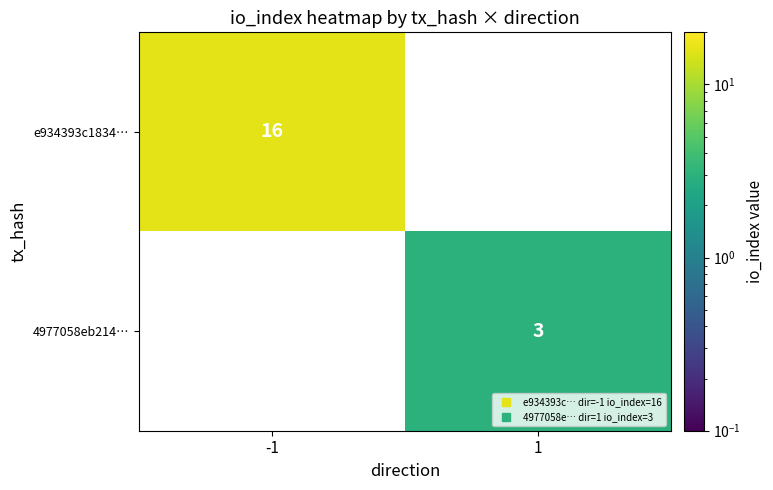

At which category does the chart reach its minimum across all series?

1